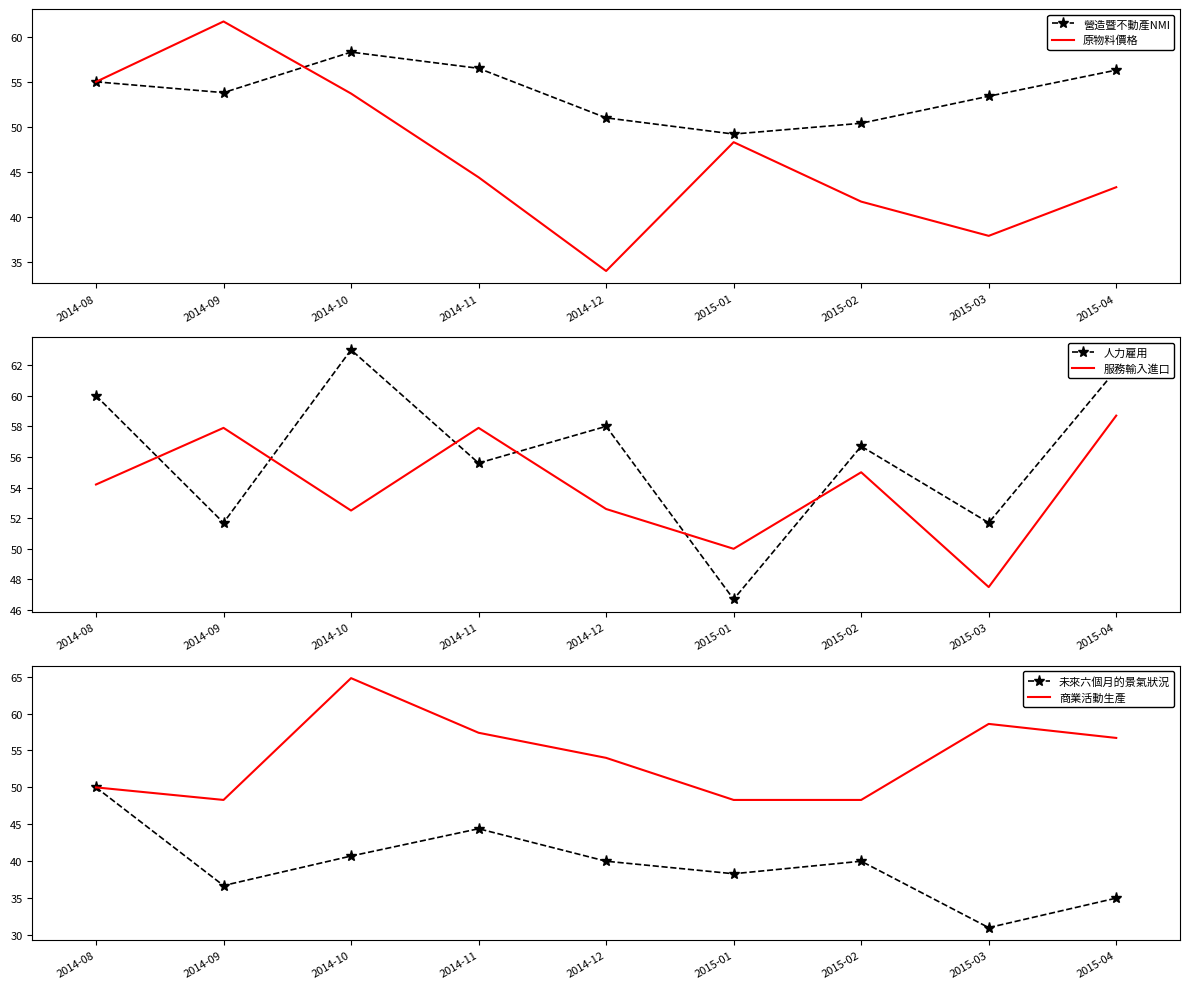

At how many categories does at least one series exceed 33?

9